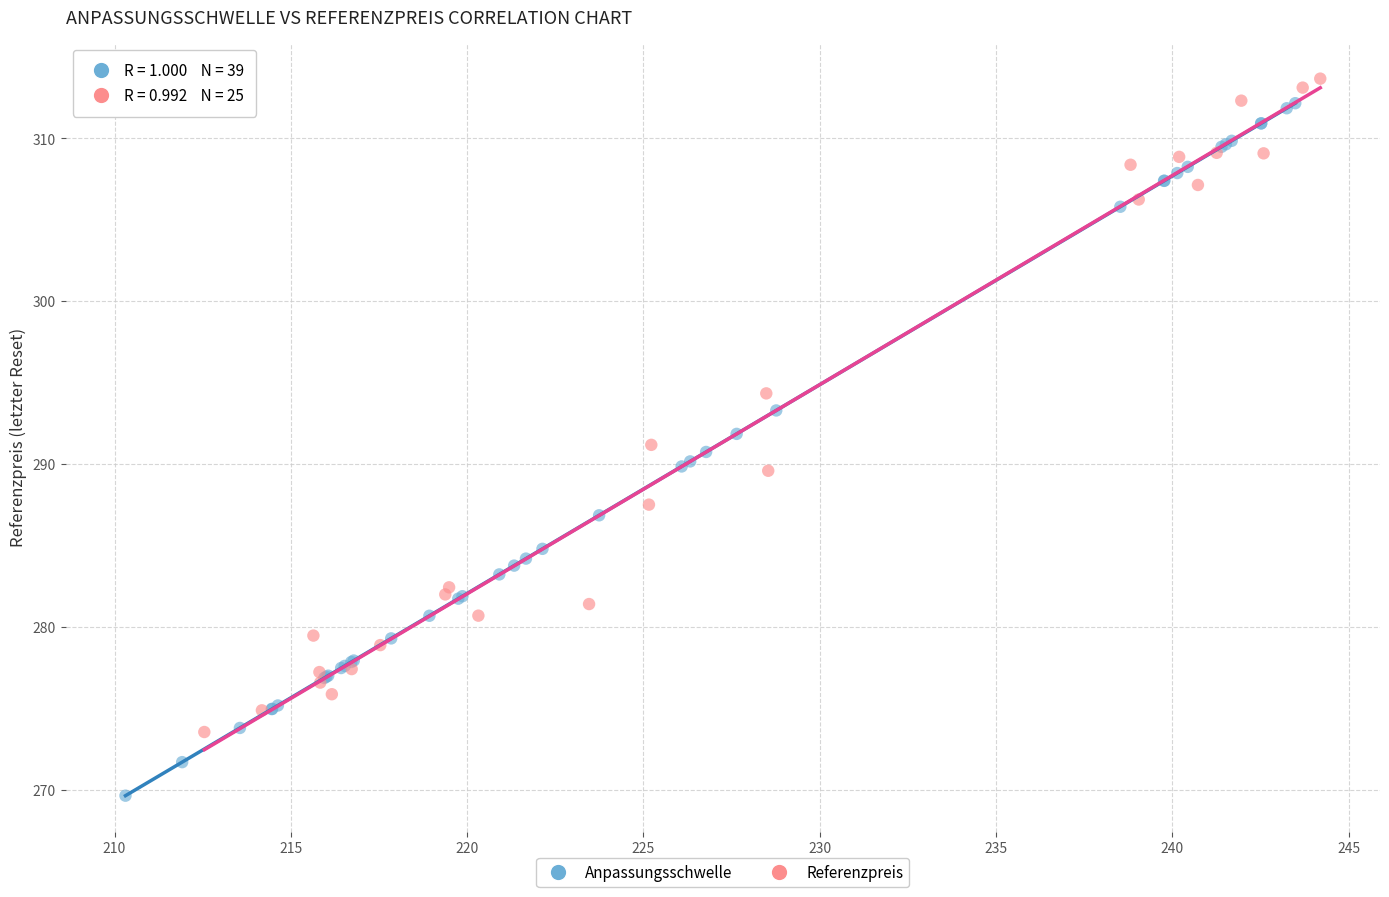

Which series has the widest spread of Y values?

Anpassungsschwelle